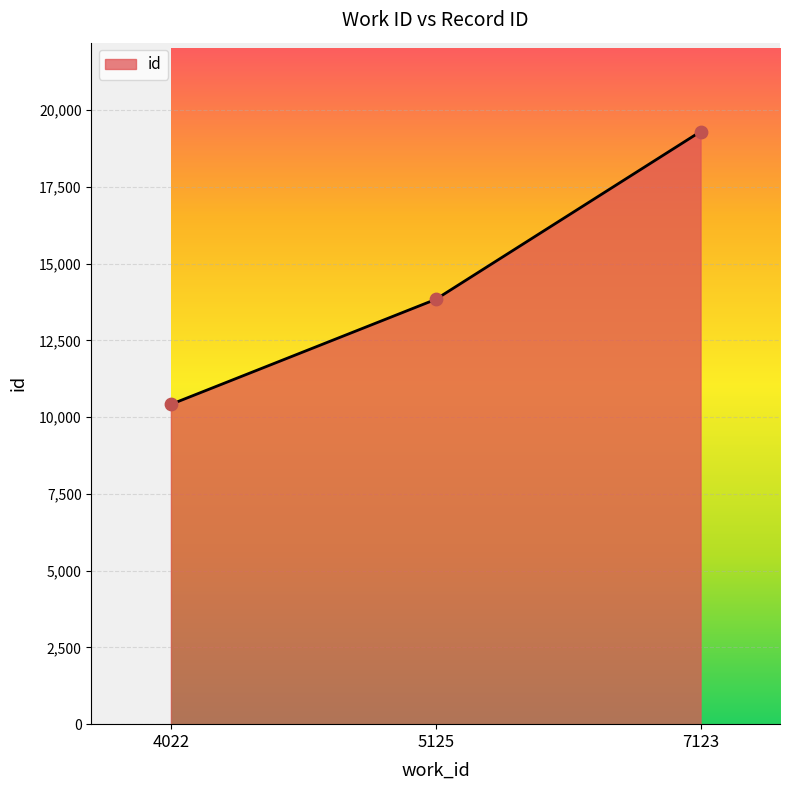

What is the ratio of the value at 7123 to the value at 5125?

1.4